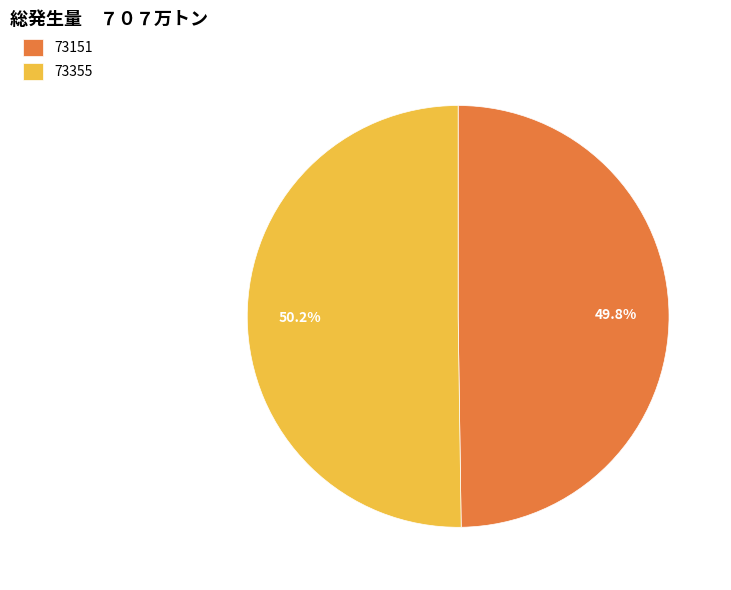

What percentage do 73151 and 73355 together represent?

100.0%